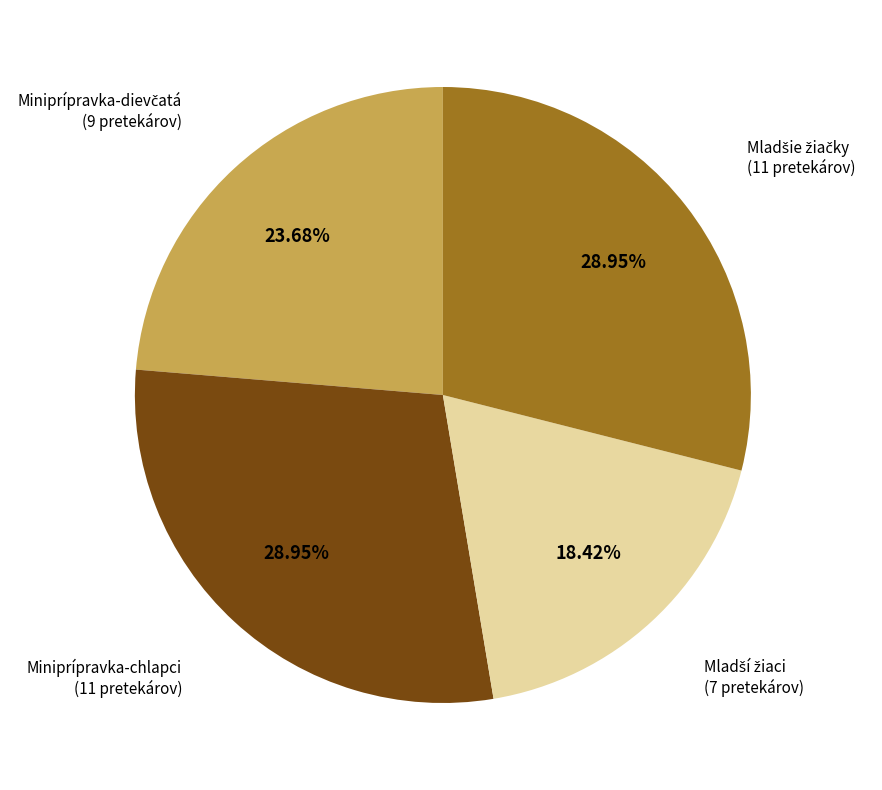

Does any single category account for the majority?

No